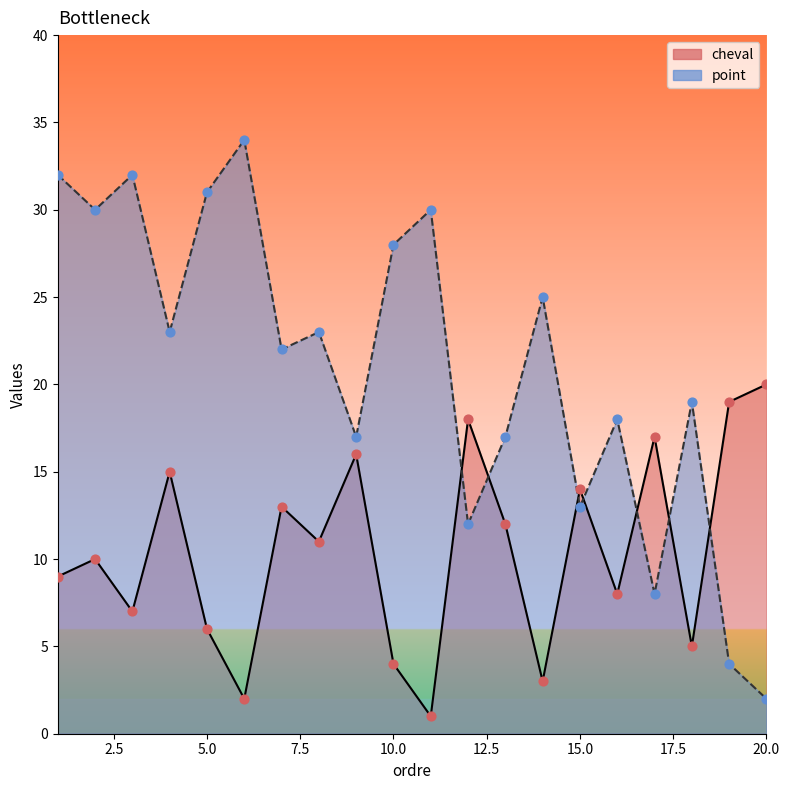

Is the value of point at 13 greater than the value of cheval at 9?

Yes